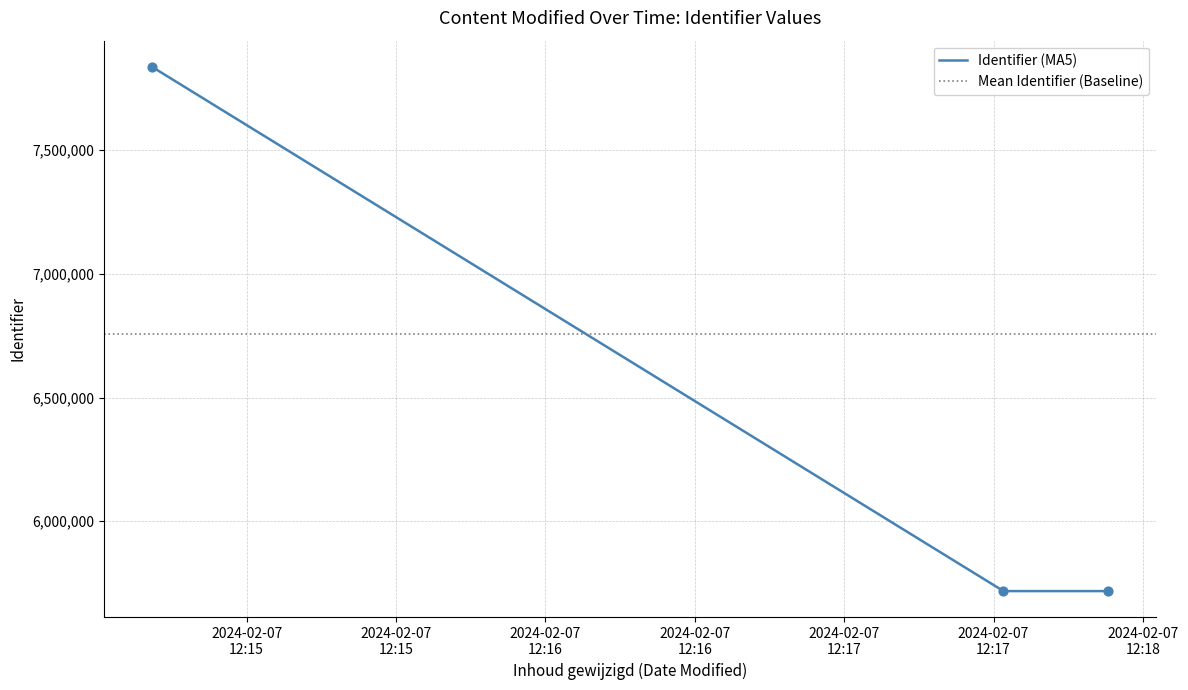

What is the ratio of the value at 2024-02-07 12:14:41 to the value at 2024-02-07 12:17:32?

1.4